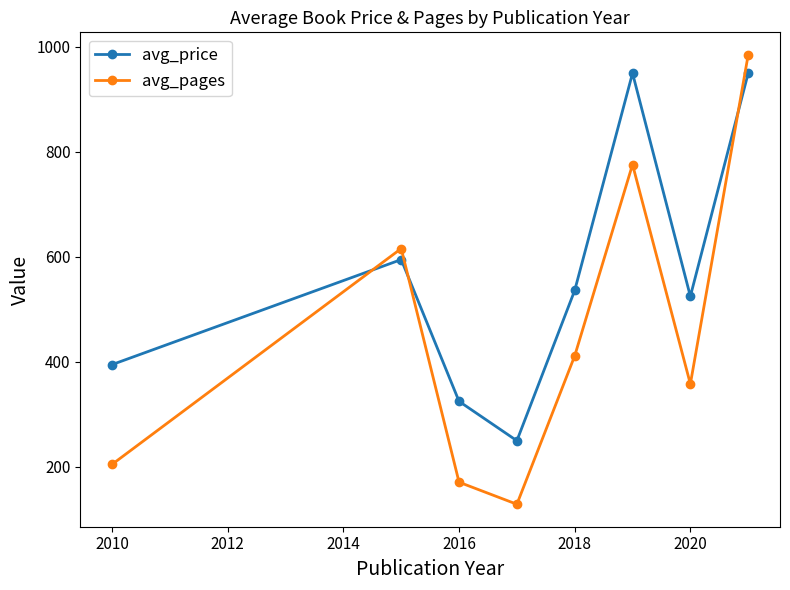

What is the minimum value for avg_price?

250.0